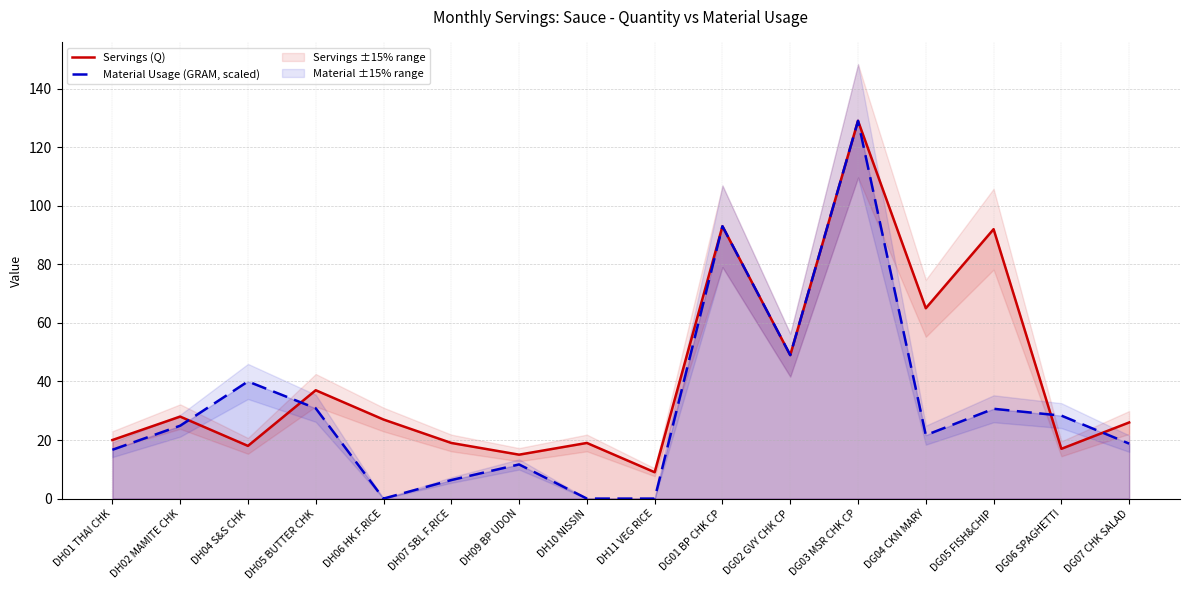

At which category does Servings (Q) reach its first local peak?

DH02 MAMITE CHK